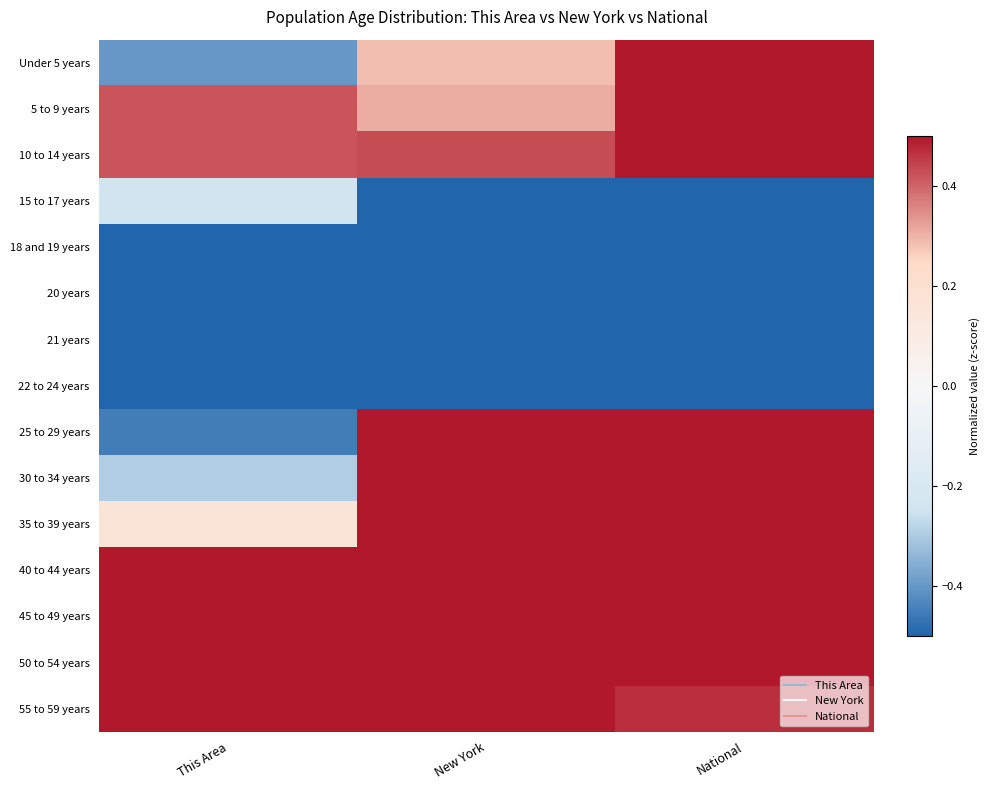

At New York, list the series in order from smallest to largest.

15 to 17 years, 18 and 19 years, 20 years, 21 years, 22 to 24 years, Under 5 years, 5 to 9 years, 10 to 14 years, 25 to 29 years, 30 to 34 years, 35 to 39 years, 40 to 44 years, 45 to 49 years, 50 to 54 years, 55 to 59 years